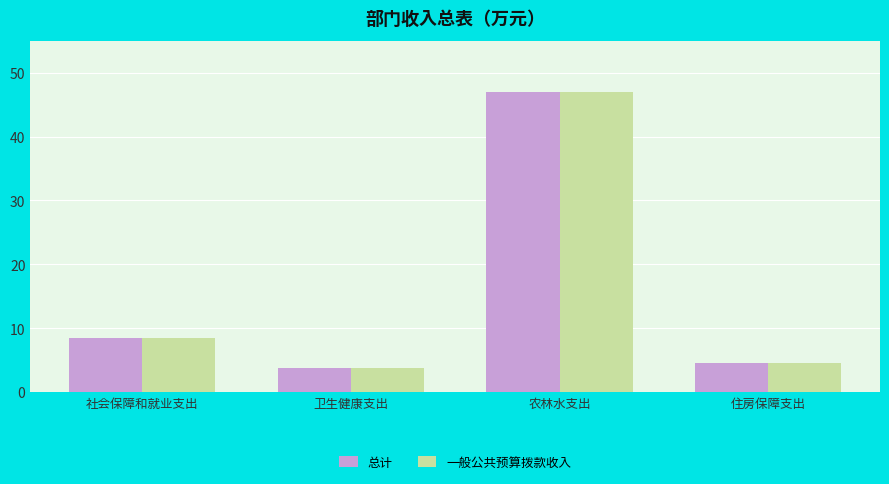

What is the label of the 3rd bar from the left?

农林水支出